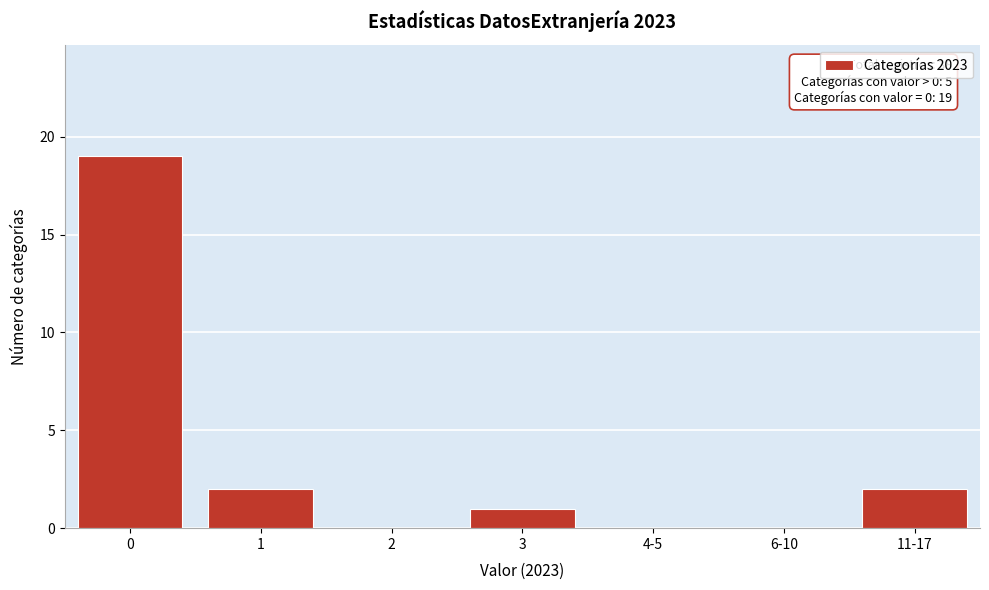

Reading left to right, extract all data points from this chart.

0=19	1=2	2=0	3=1	4-5=0	6-10=0	11-17=2